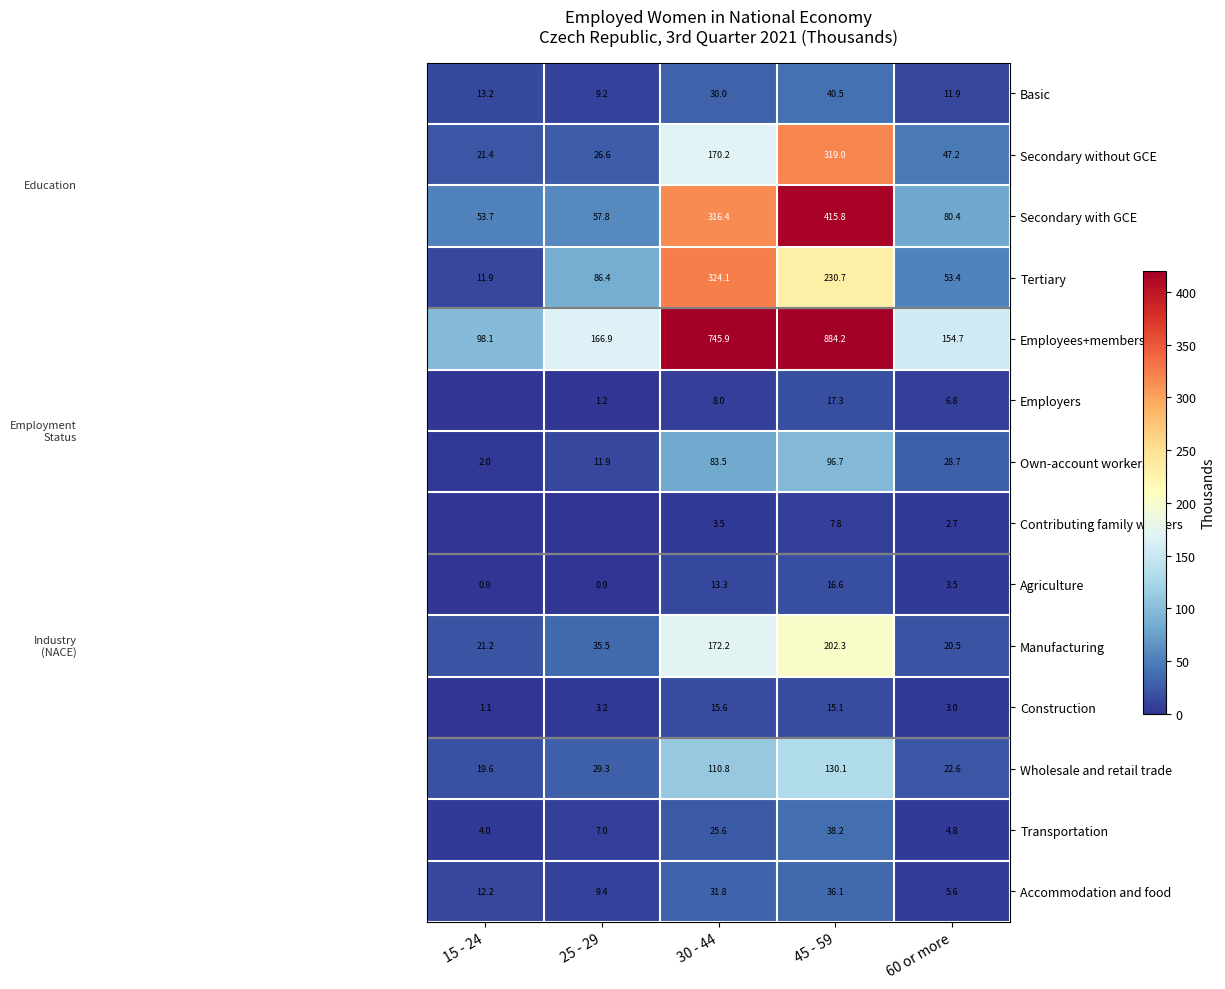

Is the value of Construction at 15 - 24 greater than the value of Tertiary at 60 or more?

No